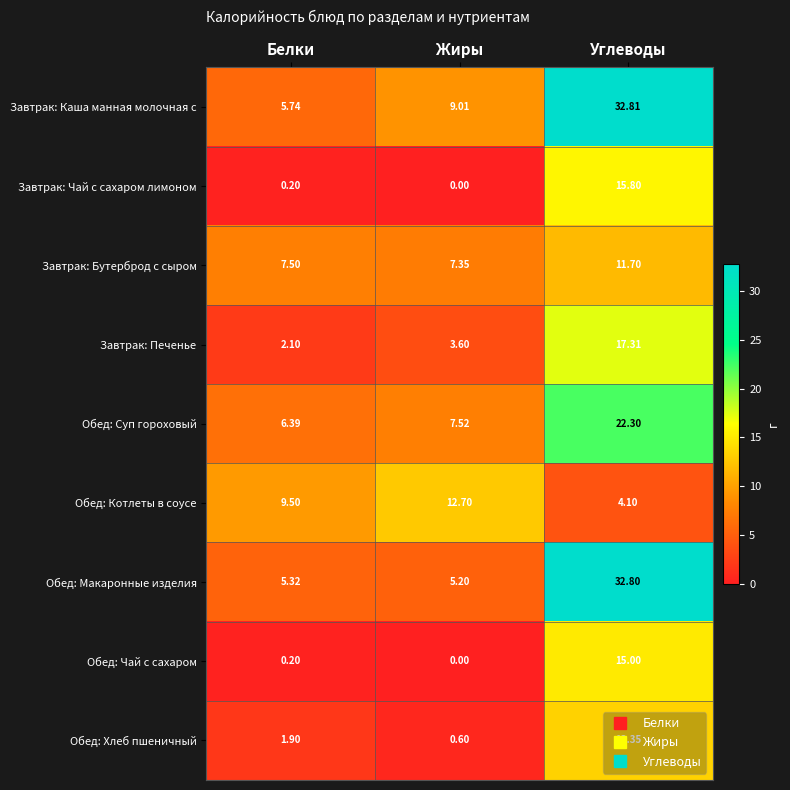

At which label is Обед: Котлеты в соусе closest to 8?

Белки